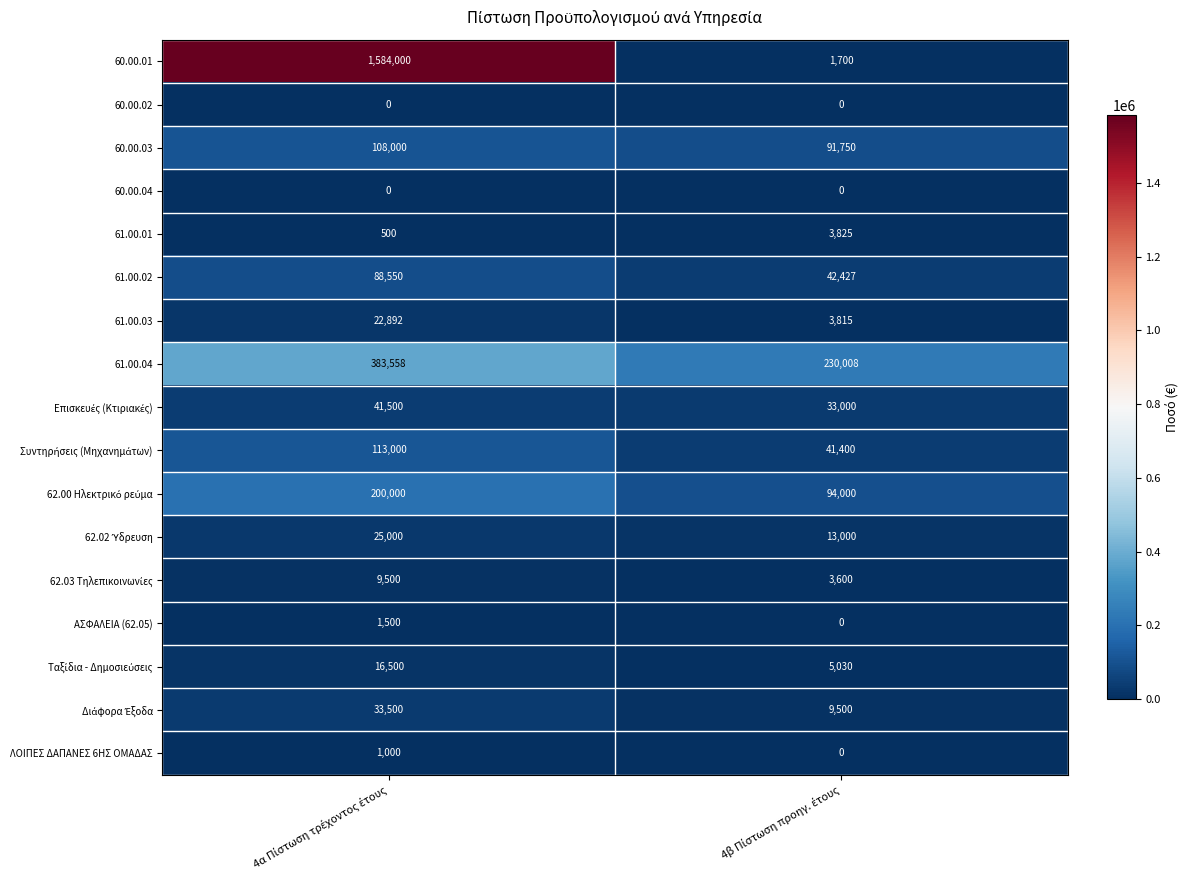

At how many categories does at least one series exceed 787504?

1